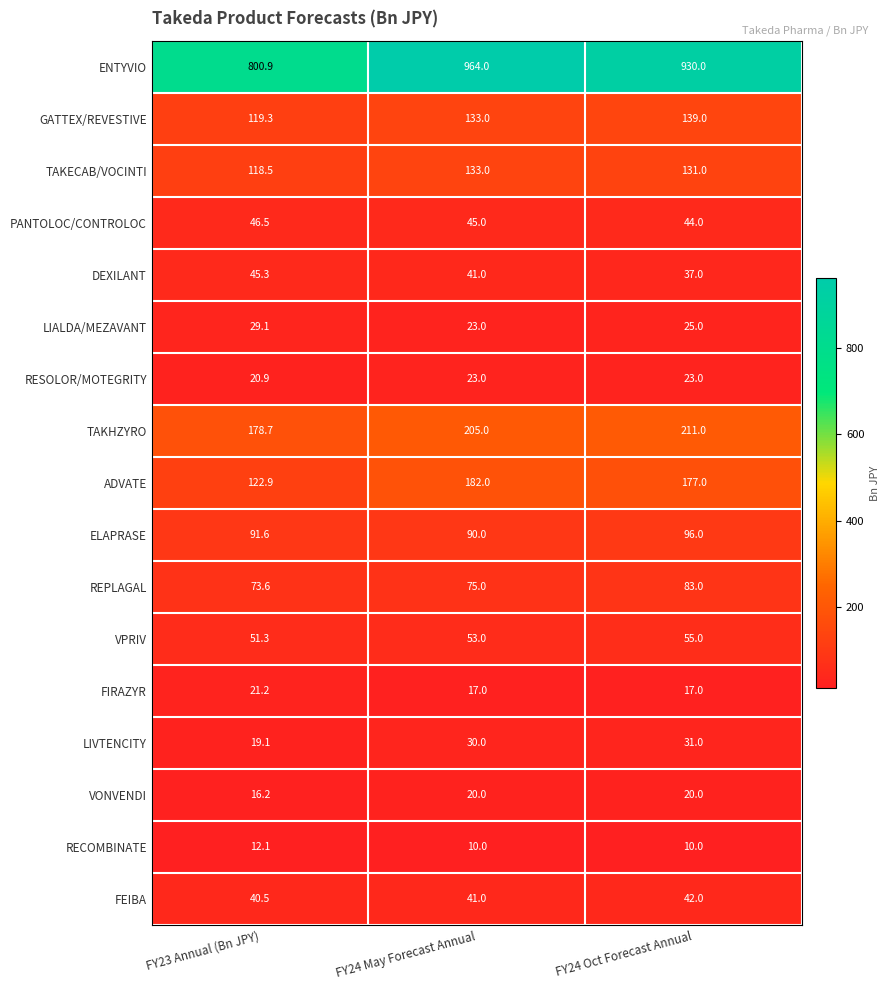

What is the total value across all series at FY23 Annual (Bn JPY)?

1807.7